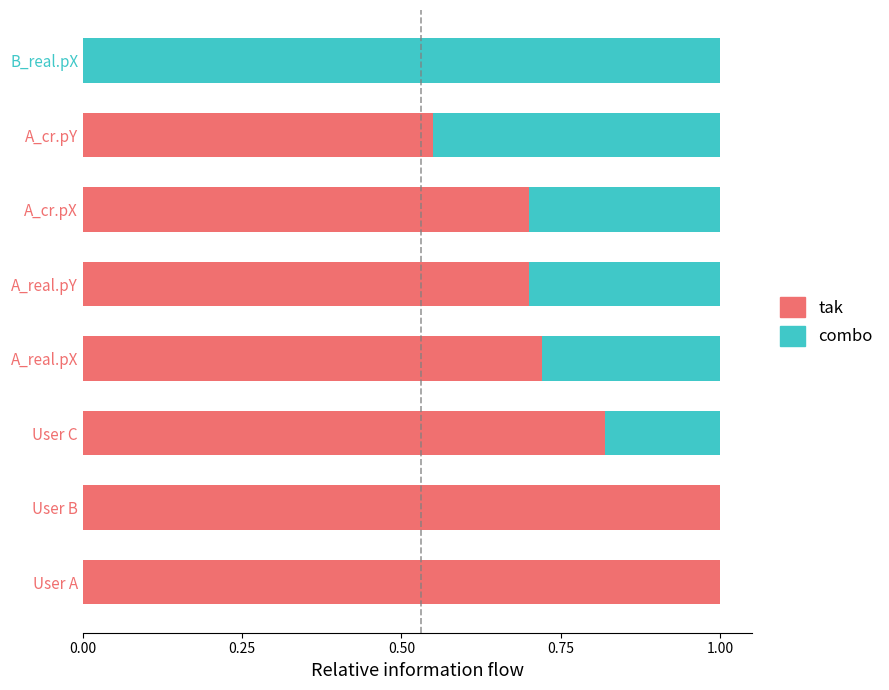

What is the total value across all series at User C?

1.0